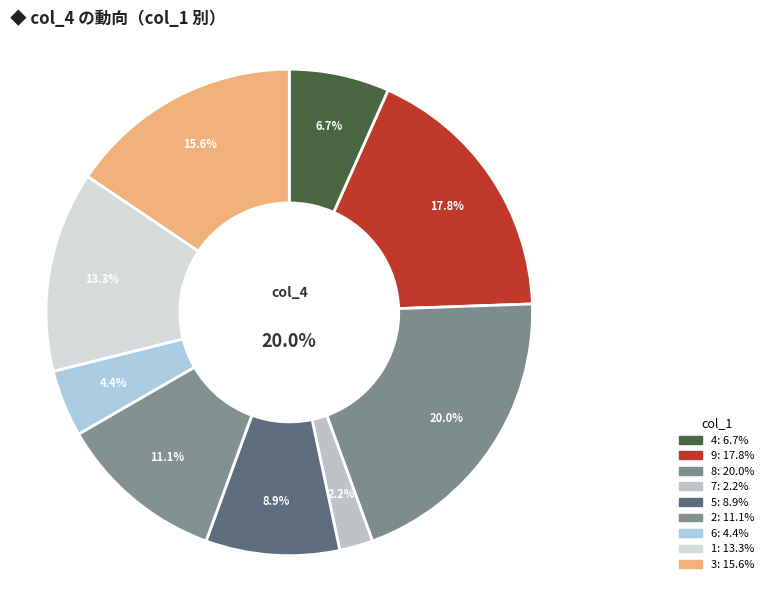

Combined, what portion of the pie is 6 and 9?

22.2%